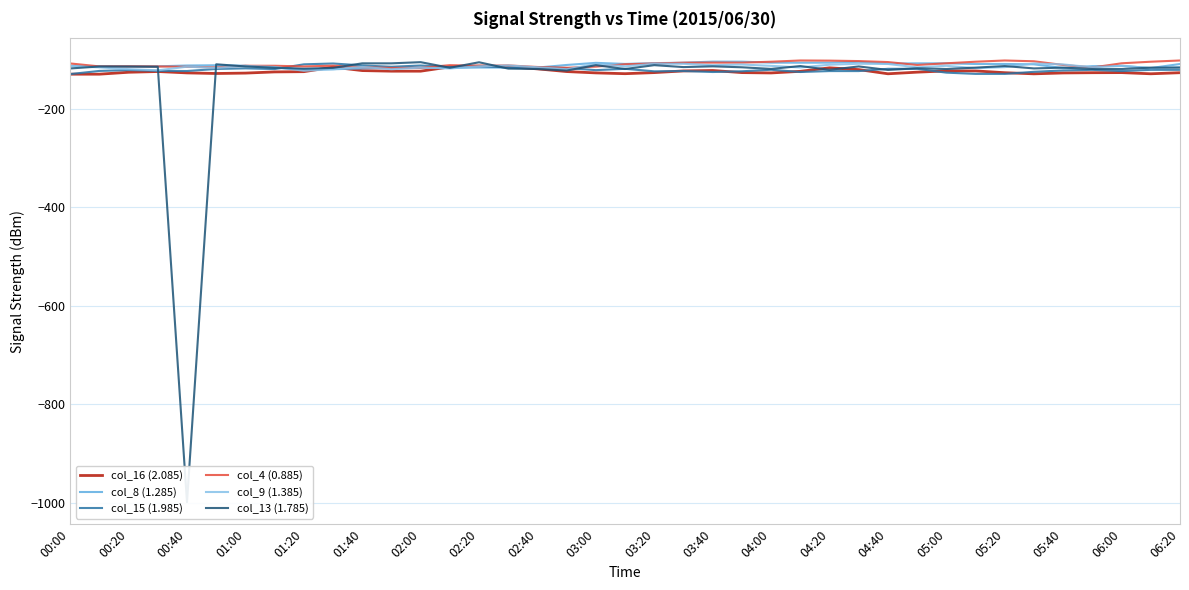

Where is col_16 (2.085) nearest to the value -121?

27